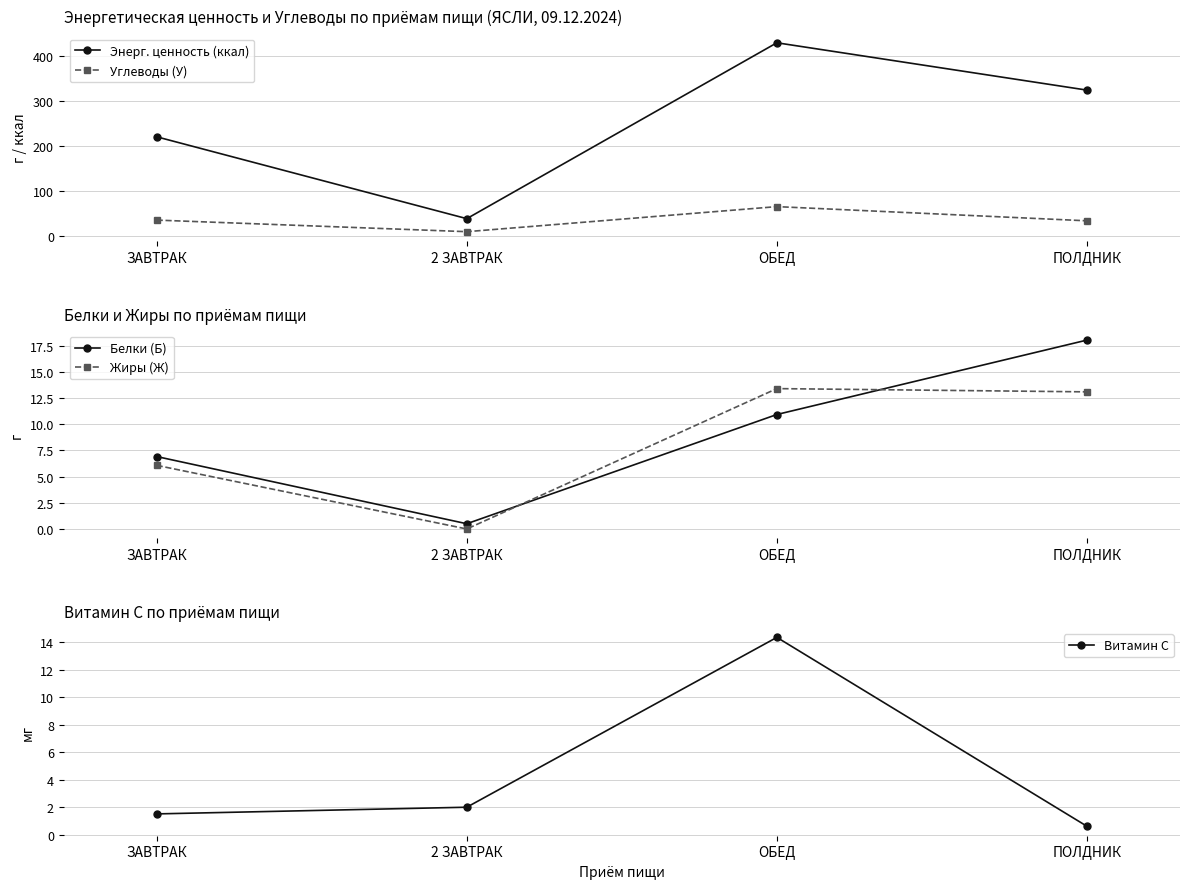

How many distinct data groups are displayed?

5